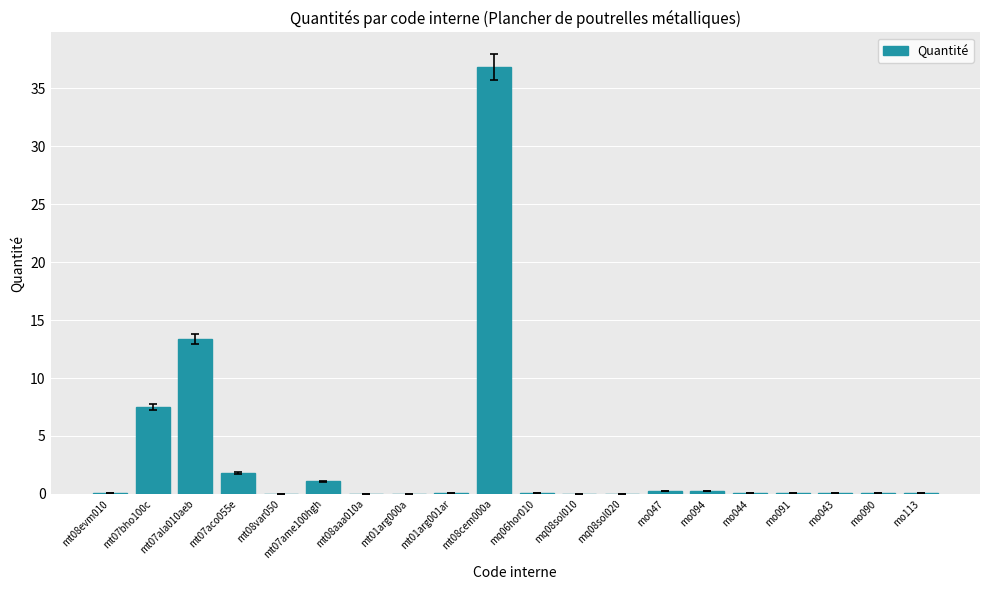

The chart shows a value of 0.1 at mo091. True or false?

True